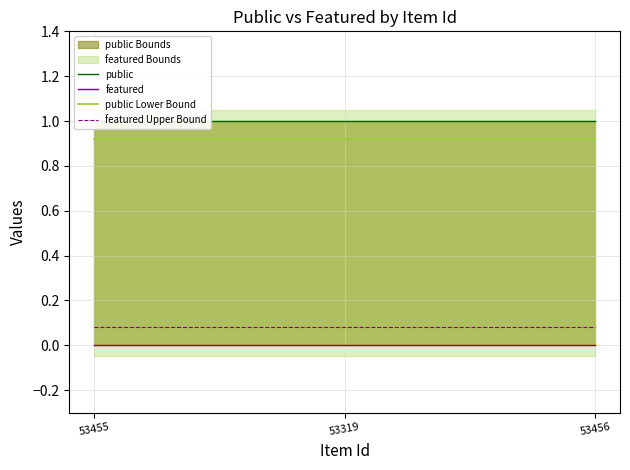

Reading left to right, what are all the values shown in this chart?

public: 1	1	1
featured: 0	0	0